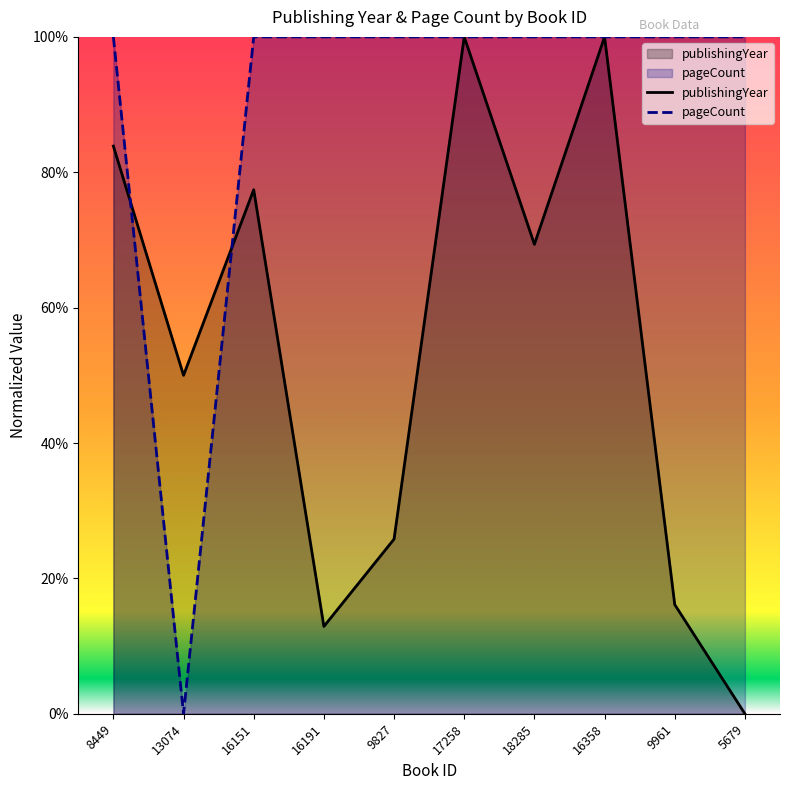

What is the difference between the second highest and minimum values in the publishingYear series?

100.0